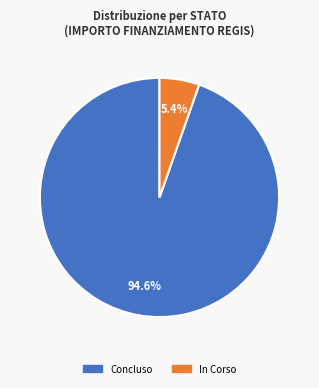

Is there a majority slice in this chart?

Yes